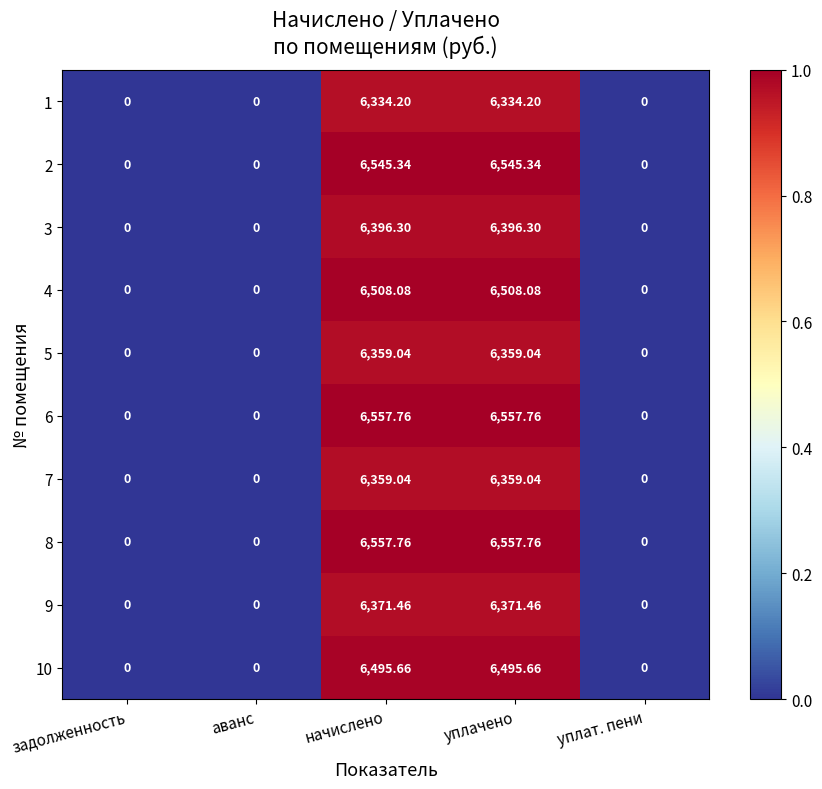

Is the value of 3 at уплачено greater than the value of 7 at уплат. пени?

Yes